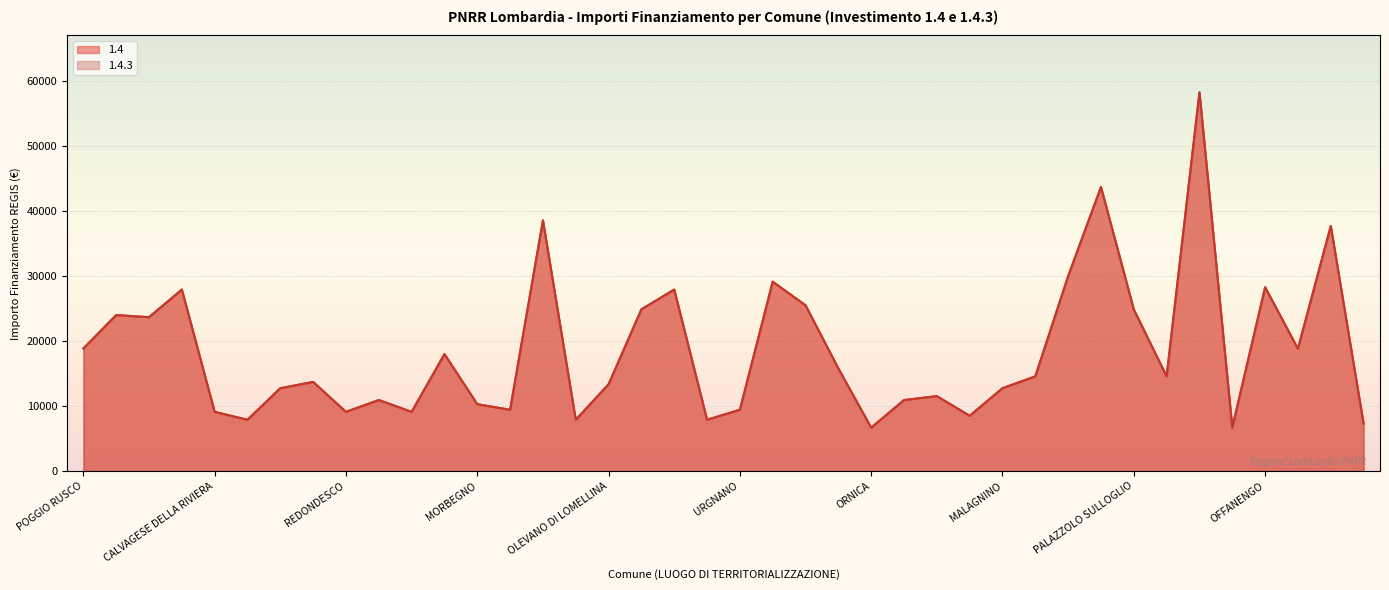

Which series has the largest total across all categories?

1.4